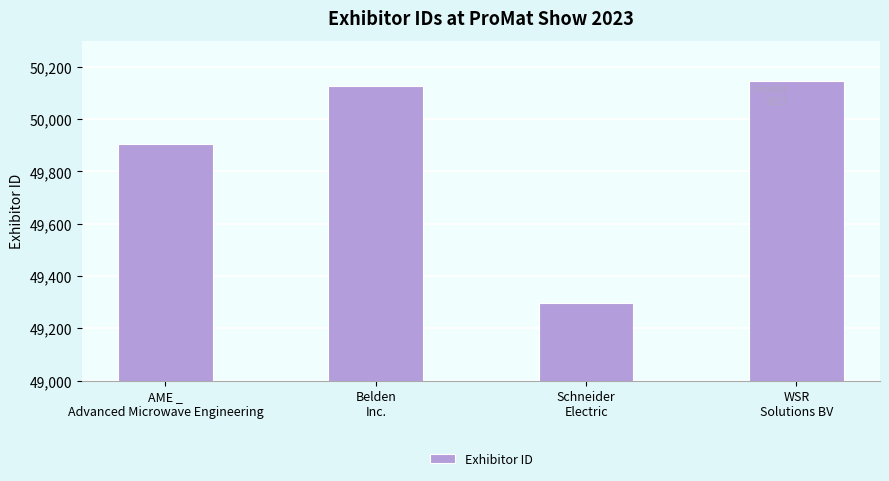

What is the approximate value at WSR
Solutions BV?

50148